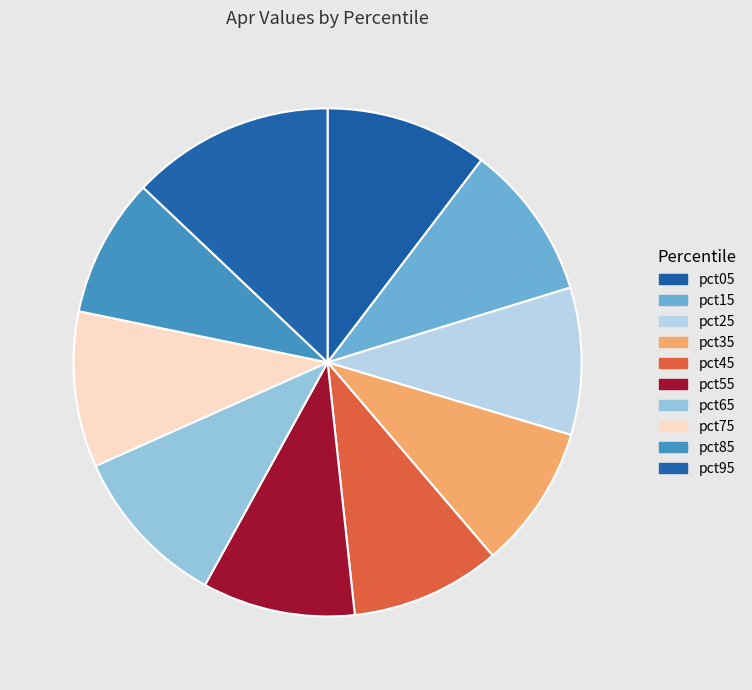

Is it true that pct45 is 10% of the pie?

True